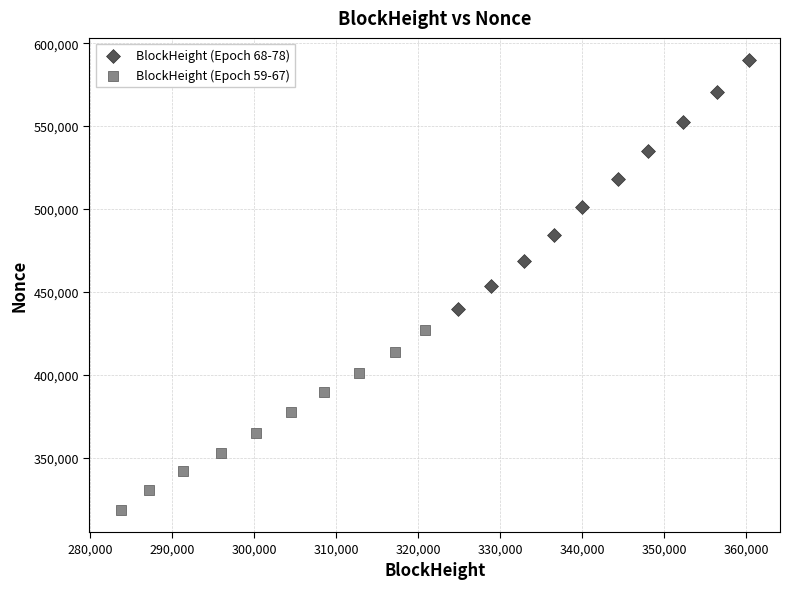

Which series contains the lowest Y value?

BlockHeight (Epoch 59-67)